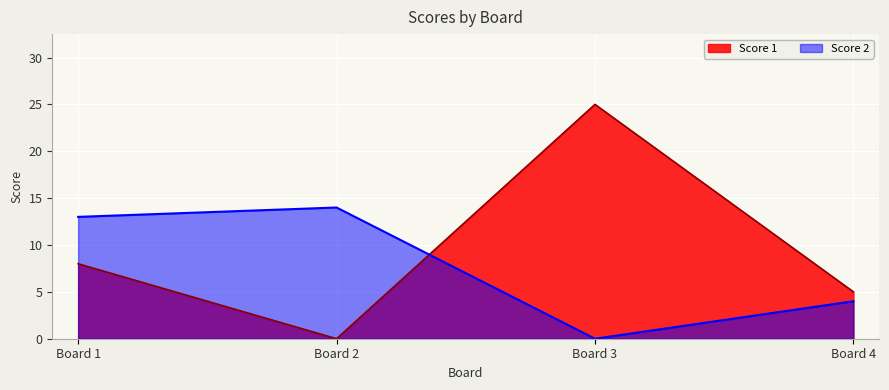

At how many categories does at least one series exceed 2?

4